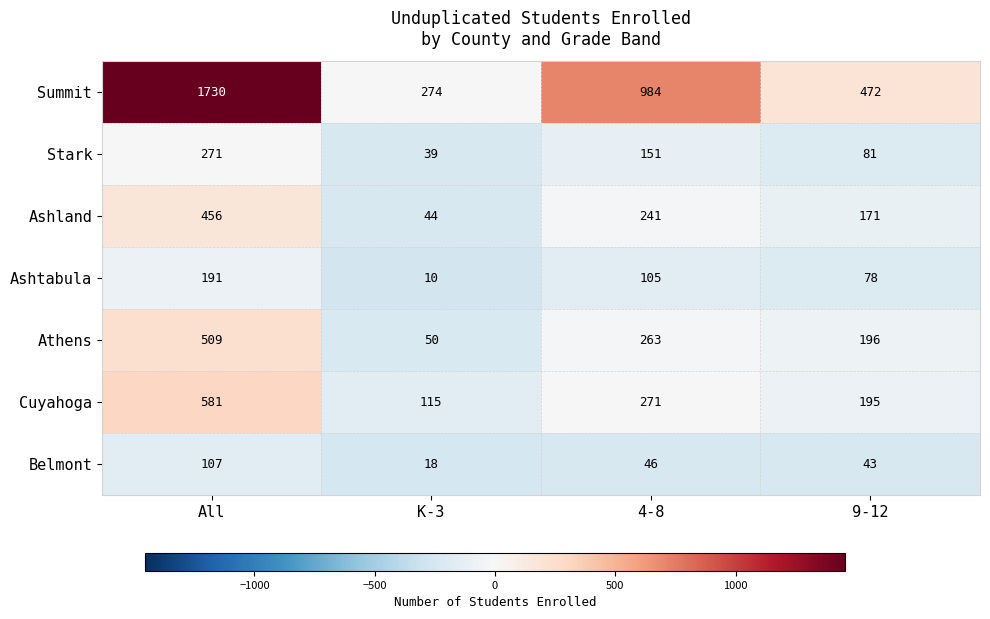

What is the total value across all series at K-3?

550